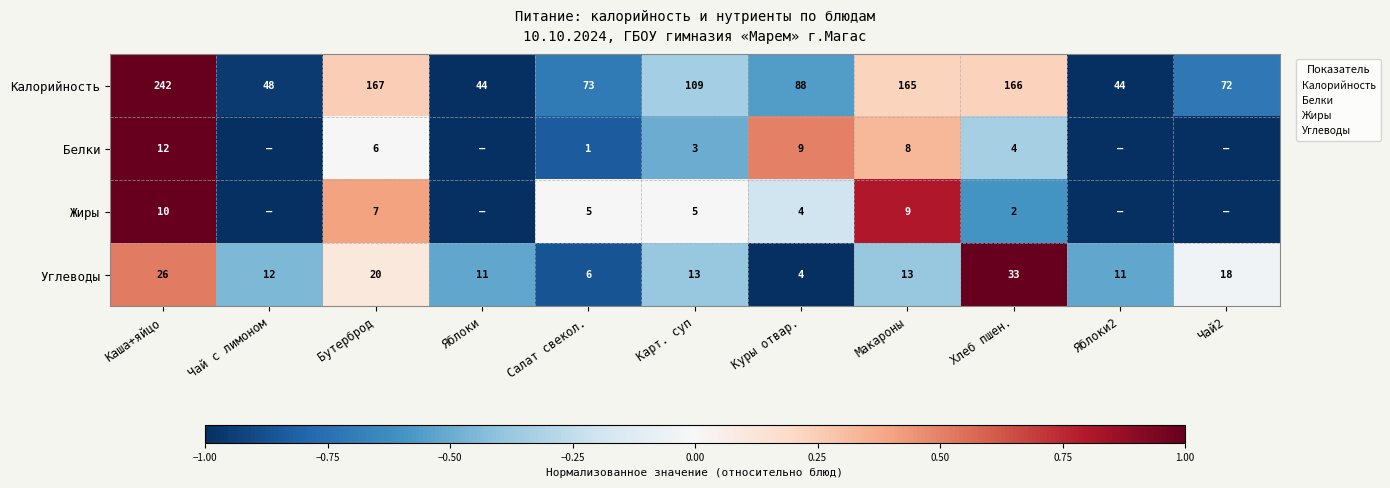

At which category is the sum across all series the highest?

Каша+яйцо